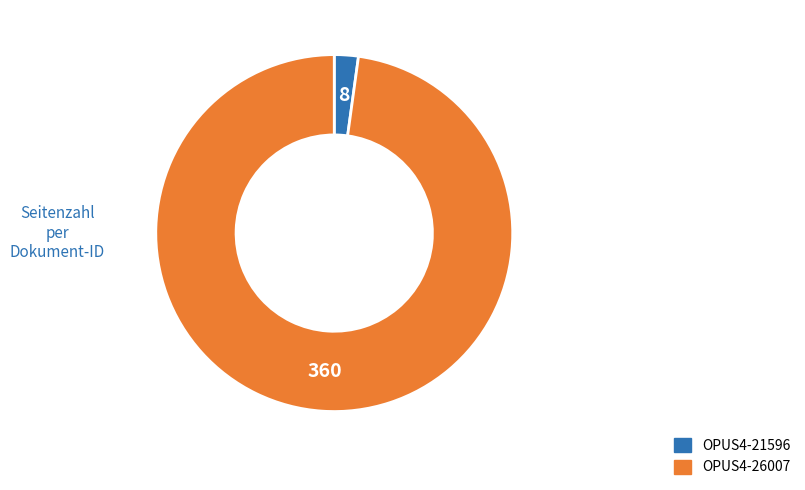

Count the number of slices in the pie.

2